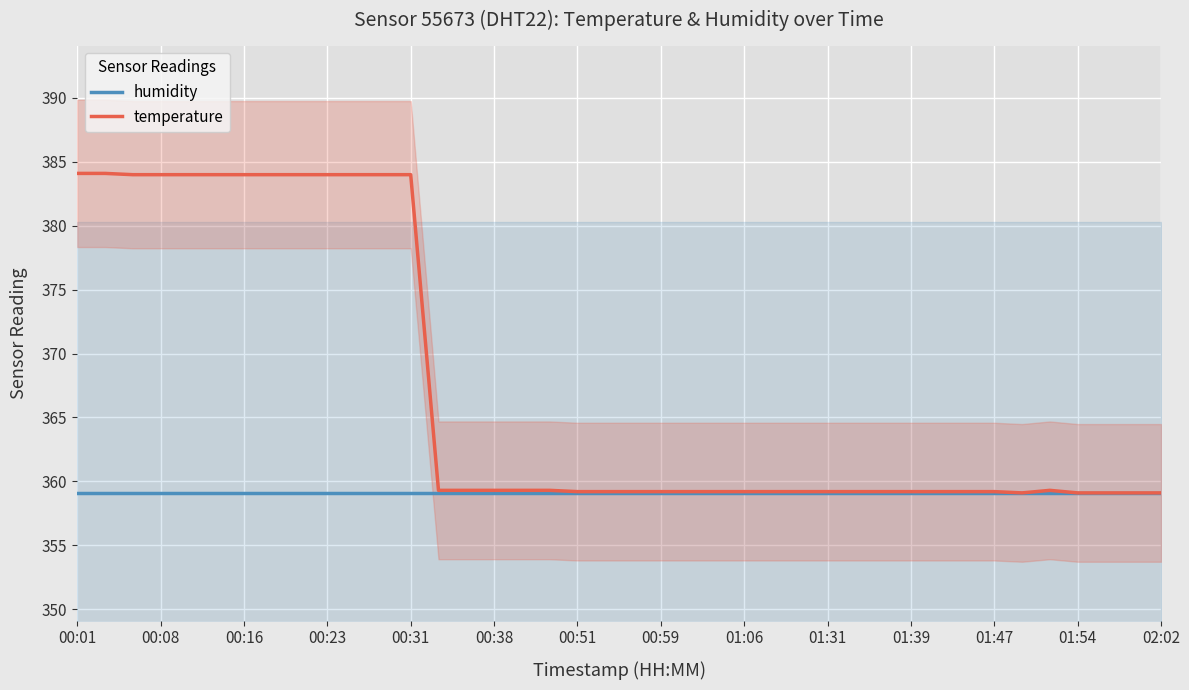

Between 32 and 34, which series saw the biggest shift?

temperature